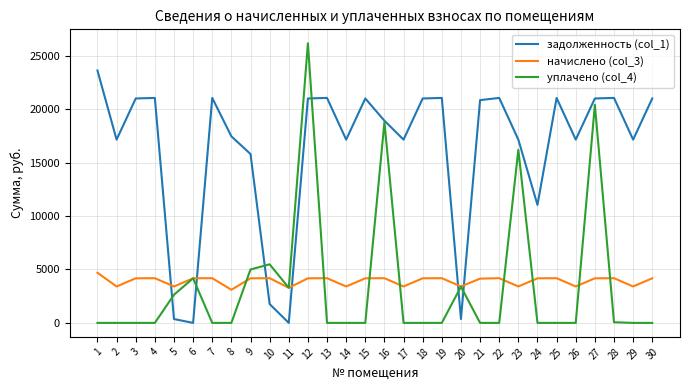

True or false: задолженность (col_1) has more than 1 points higher than both neighbors.

True